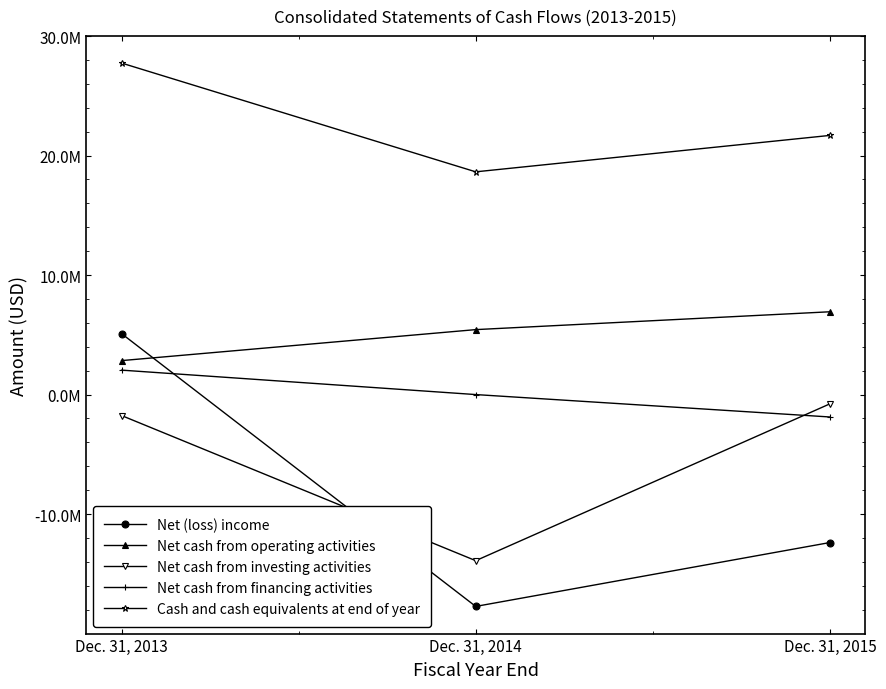

At which label does Net cash from operating activities first exceed 5435000?

Dec. 31, 2015